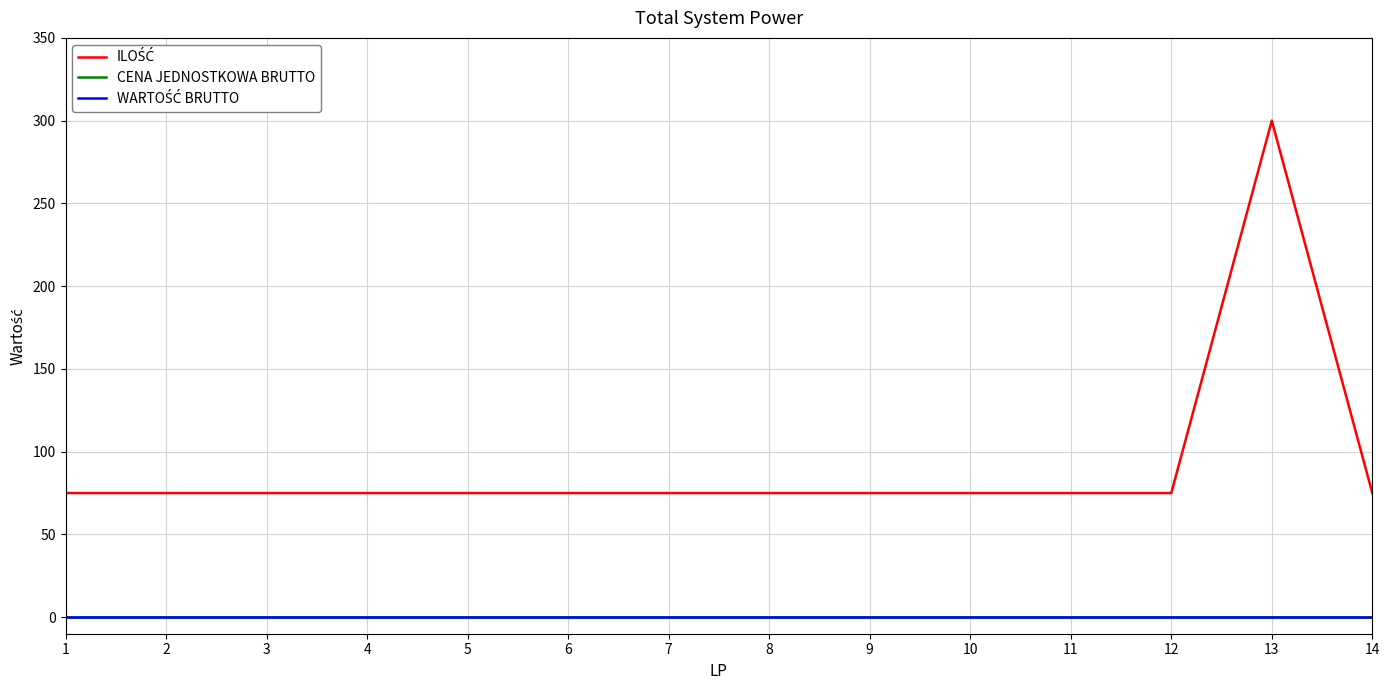

Reading left to right, extract all data points from this chart.

ILOŚĆ: 1=75	2=75	3=75	4=75	5=75	6=75	7=75	8=75	9=75	10=75	11=75	12=75	13=300	14=75
CENA JEDNOSTKOWA BRUTTO: 1=0	2=0	3=0	4=0	5=0	6=0	7=0	8=0	9=0	10=0	11=0	12=0	13=0	14=0
WARTOŚĆ BRUTTO: 1=0	2=0	3=0	4=0	5=0	6=0	7=0	8=0	9=0	10=0	11=0	12=0	13=0	14=0